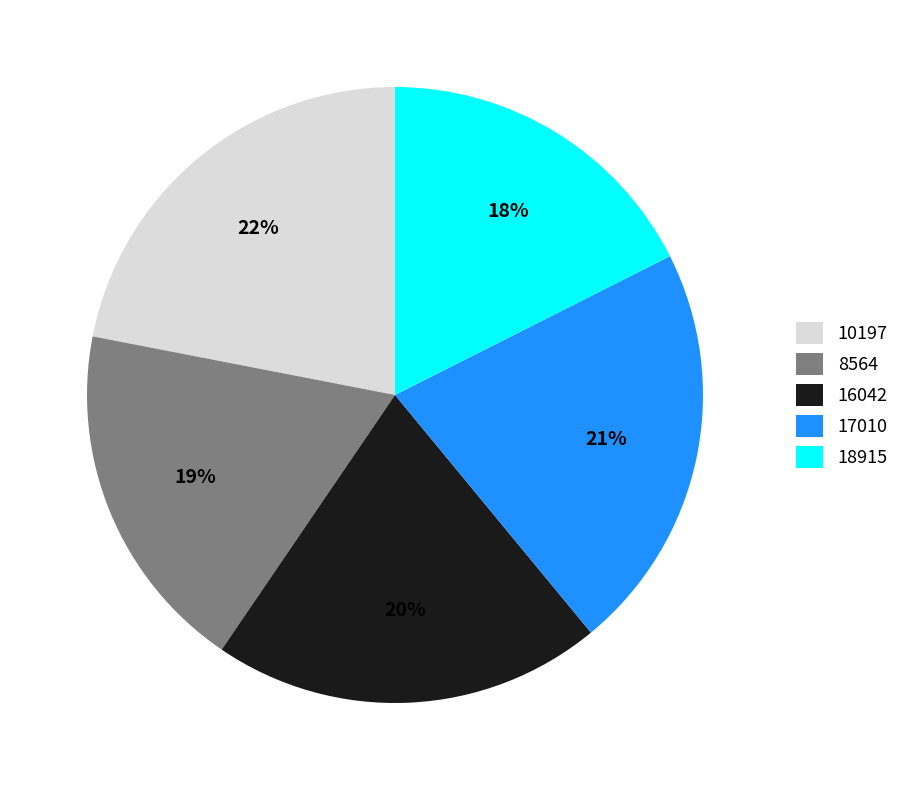

Which slice is the smallest?

18915